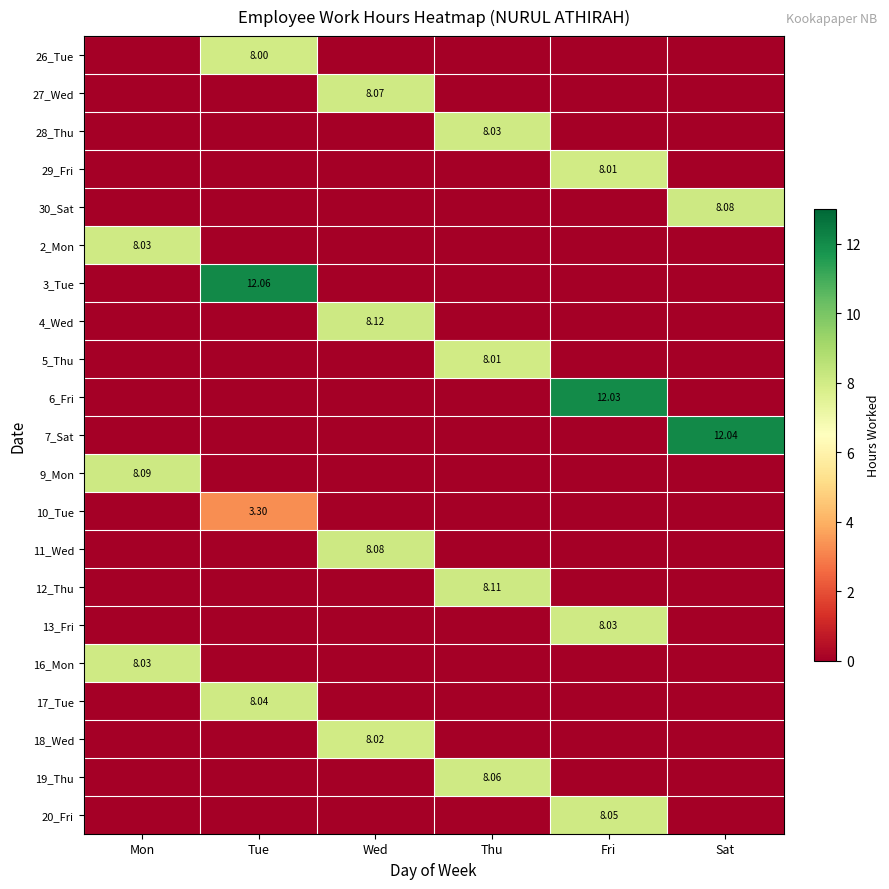

How many values in the 18_Wed series exceed 0?

1